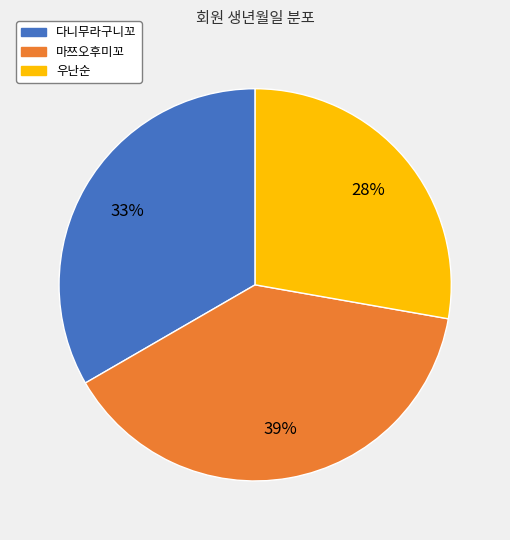

To the nearest percent, what is the combined percentage of 우난순 and 마쯔오후미꼬?

67%